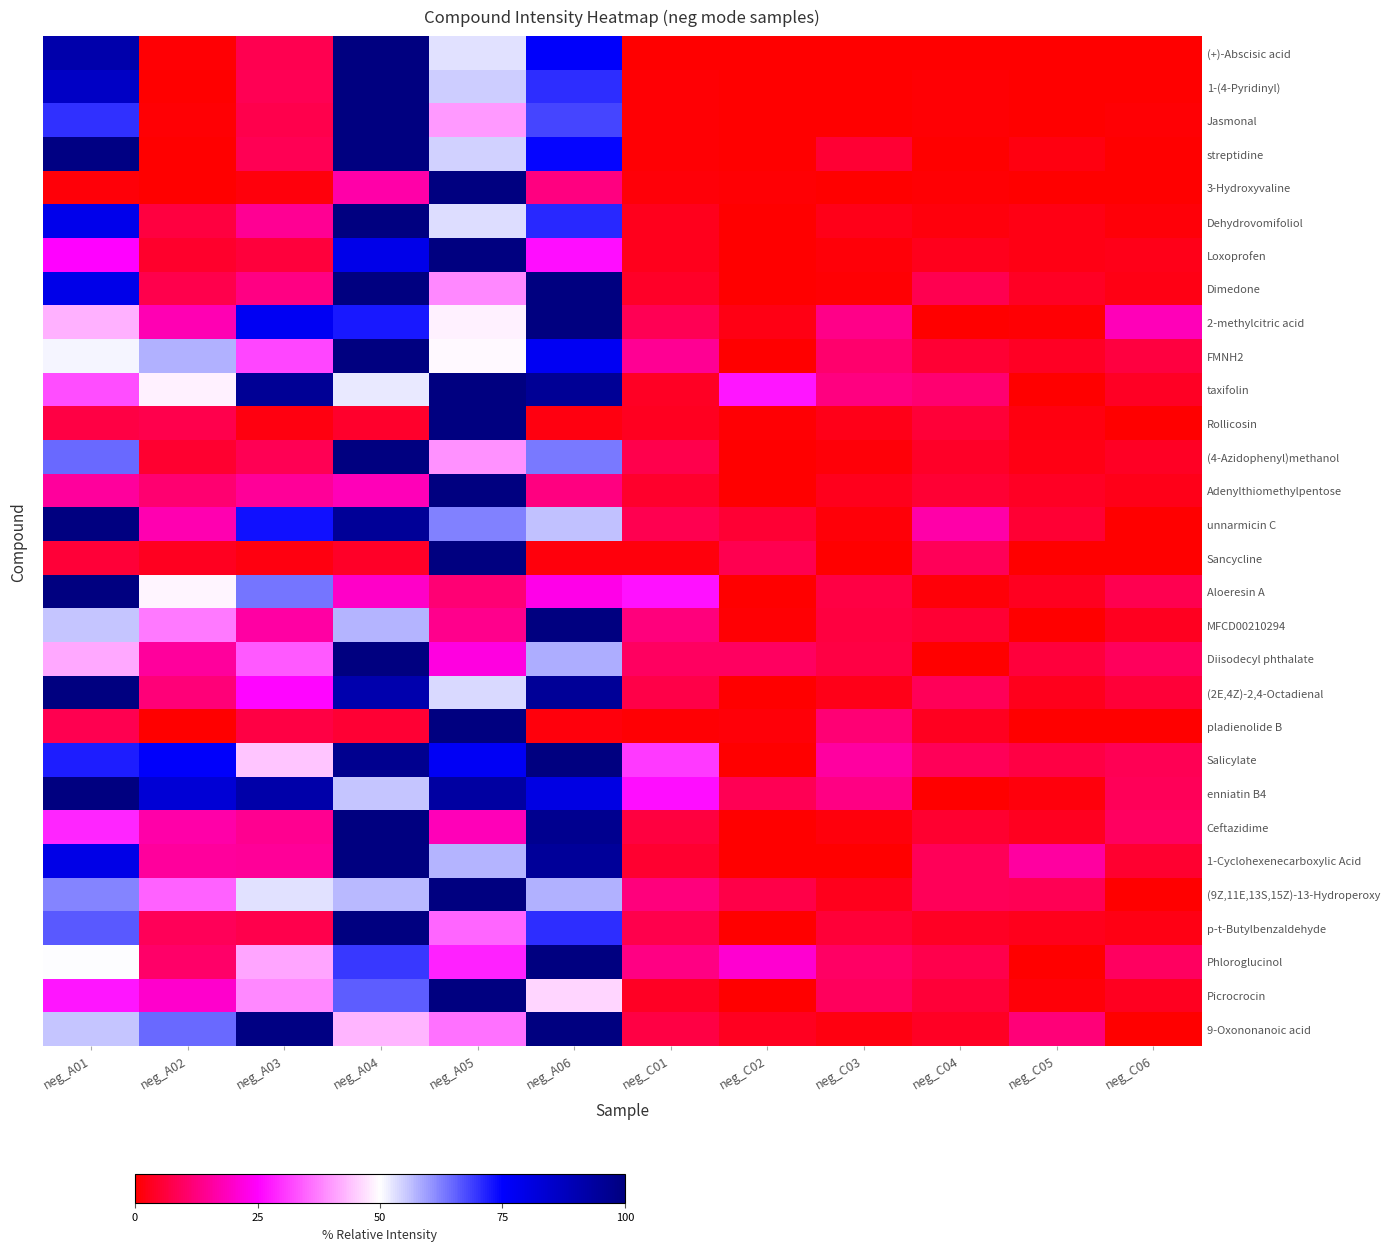

The 3-Hydroxyvaline series shows 0.9 at neg_C04. True or false?

False